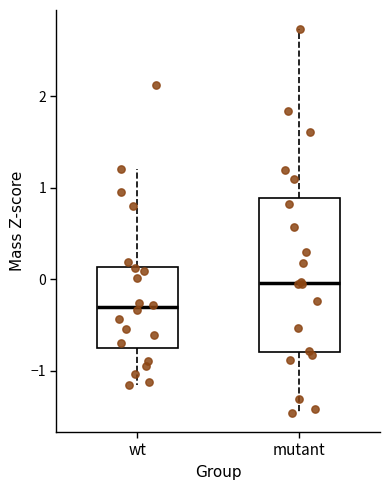

Which box is the tallest, from its lower edge to its upper edge?

mutant